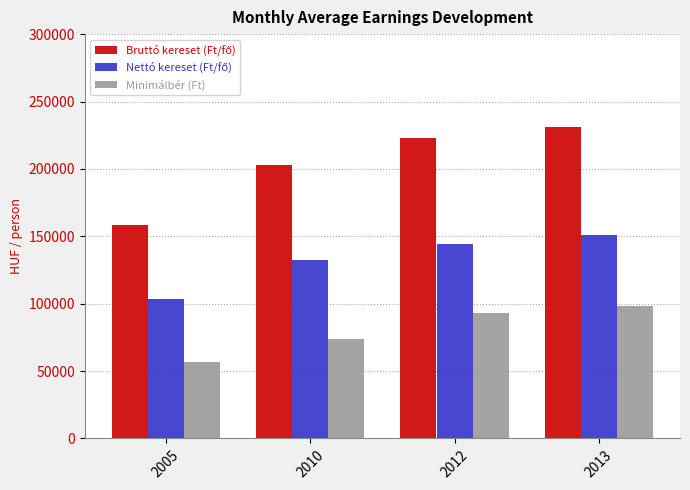

What is the sum of all Minimálbér (Ft) values?

321500